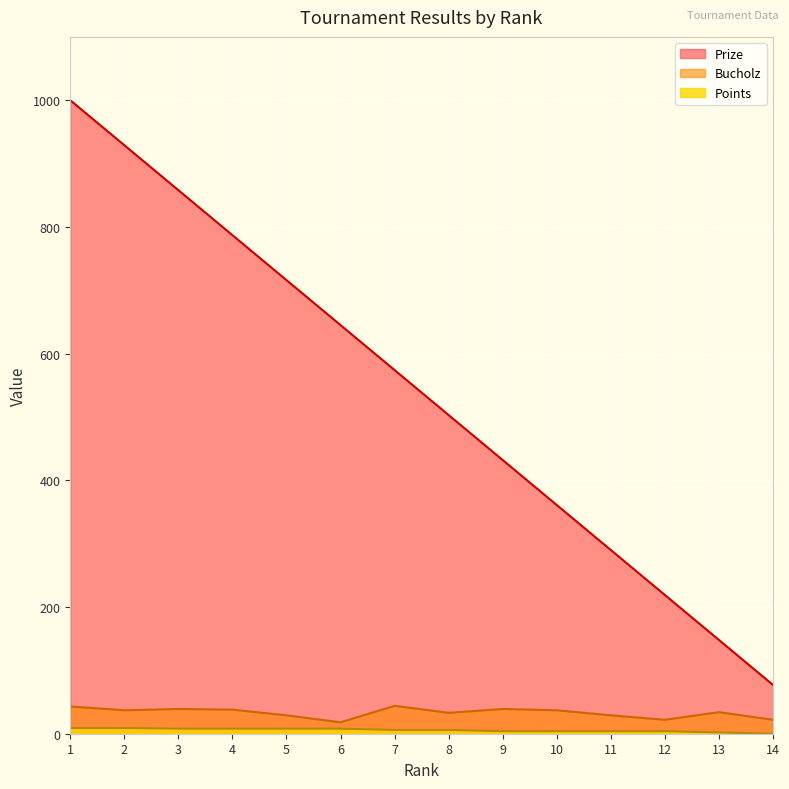

True or false: Points has more than 0 points higher than both neighbors.

False